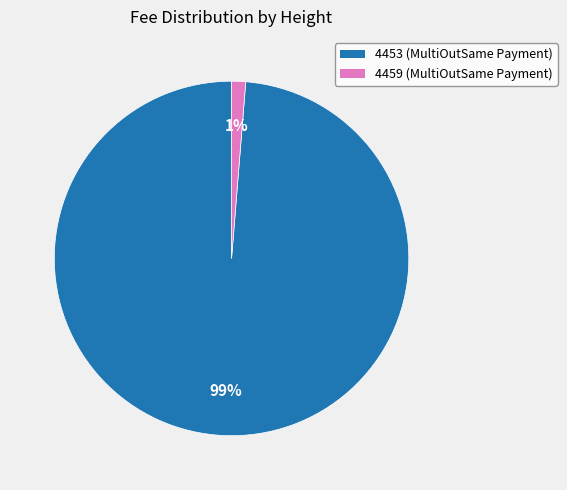

Do 4453 (MultiOutSame Payment) and 4459 (MultiOutSame Payment) together represent more than half of the pie?

Yes